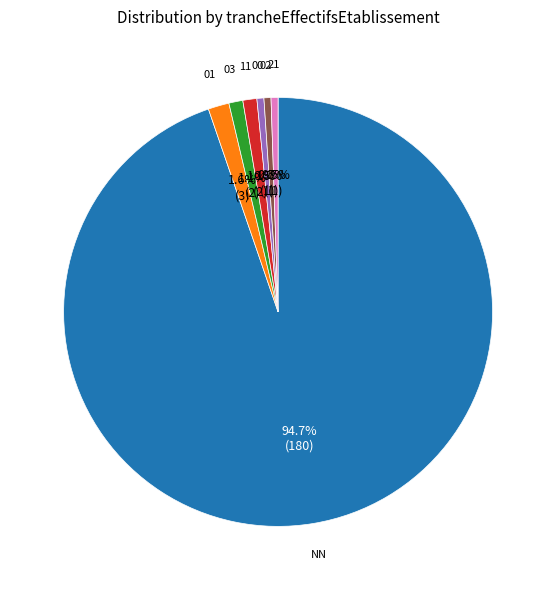

Is the sum of NN and 01 greater than half?

Yes